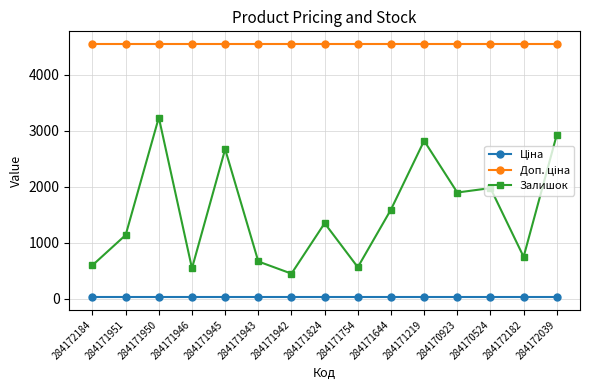

What is the maximum value shown in the chart?

4546.5